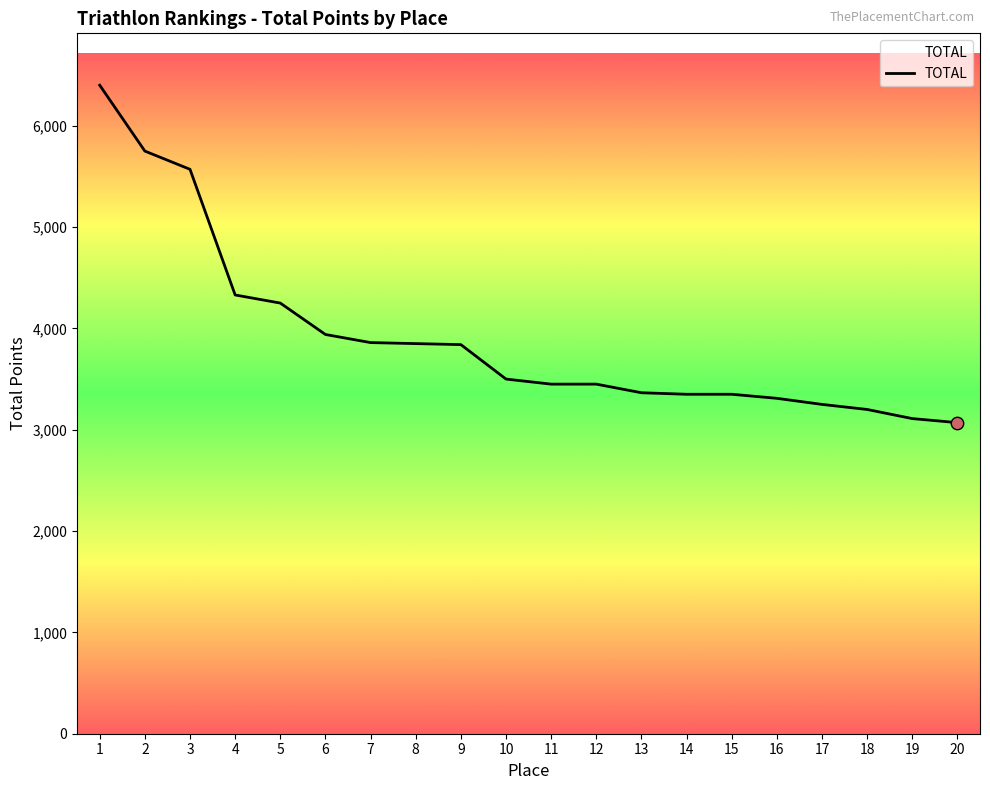

What is the ratio of the value at 16 to the value at 17?

1.0